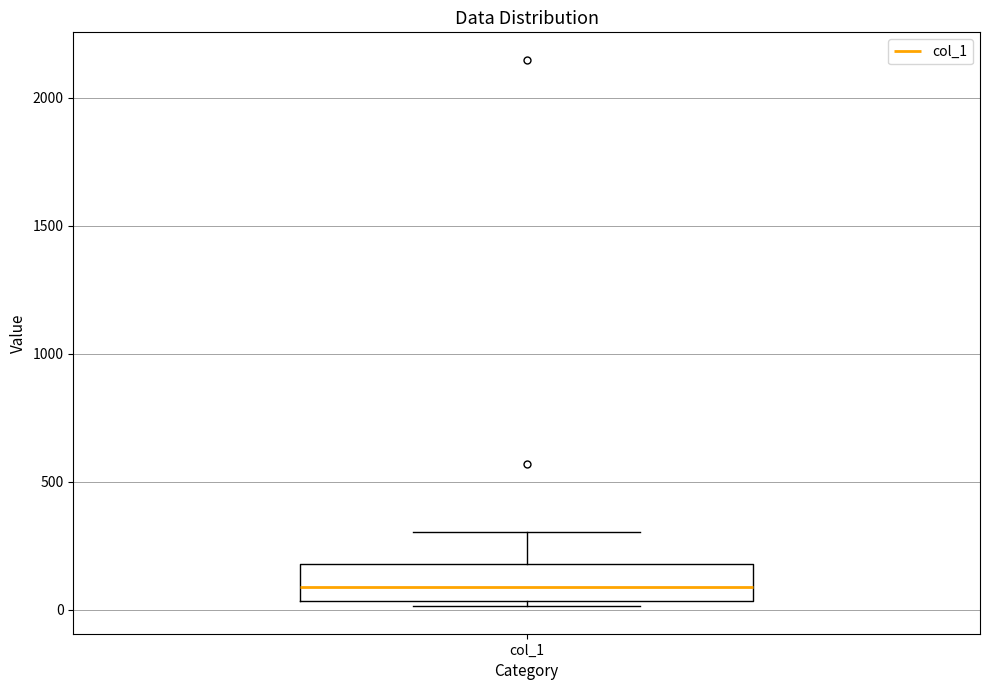

Transcribe this box plot: give where the median line is, the range the box spans, and where the two whiskers end, as read against the y-axis. The values are not printed on the chart, so give them approximately, as read against the axis.

median 100, box 50 to 200, whiskers 0 to 300